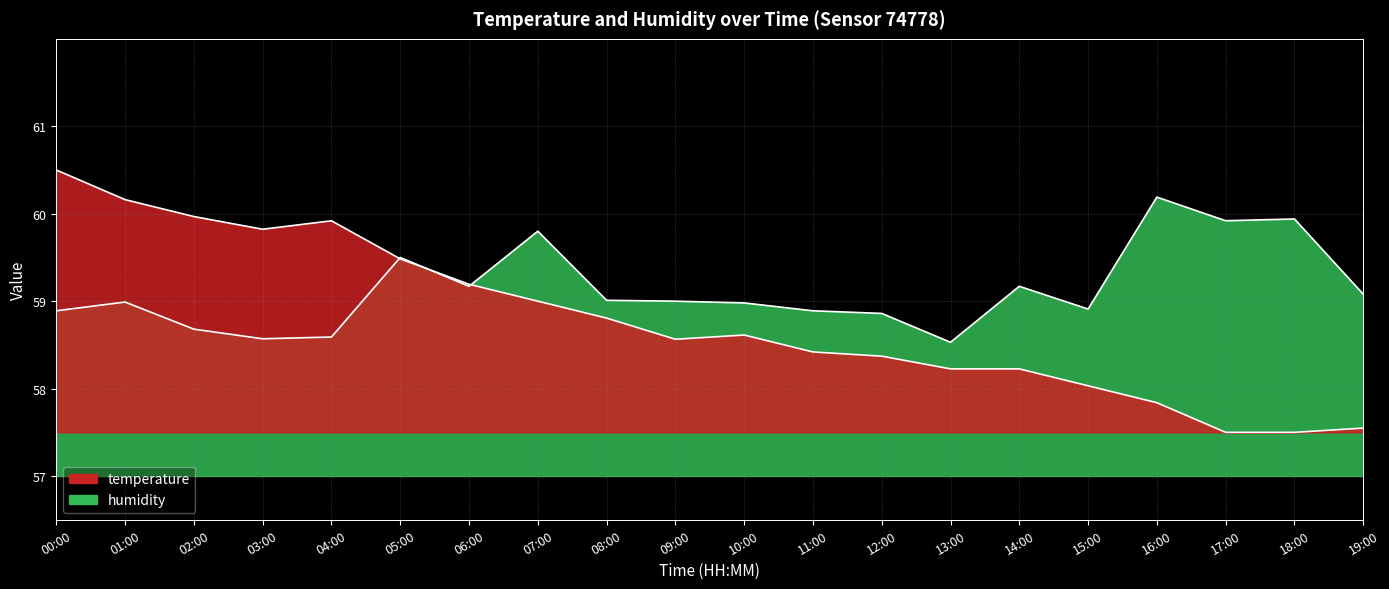

Reading right to left, transcribe all the data shown in this chart.

temperature: 57.5	57.5	57.5	57.8	58.0	58.2	58.2	58.4	58.4	58.6	58.6	58.8	59.0	59.2	59.5	59.9	59.8	60.0	60.2	60.5
humidity: 59.1	59.9	59.9	60.2	58.9	59.2	58.5	58.9	58.9	59.0	59.0	59.0	59.8	59.2	59.5	58.6	58.6	58.7	59.0	58.9